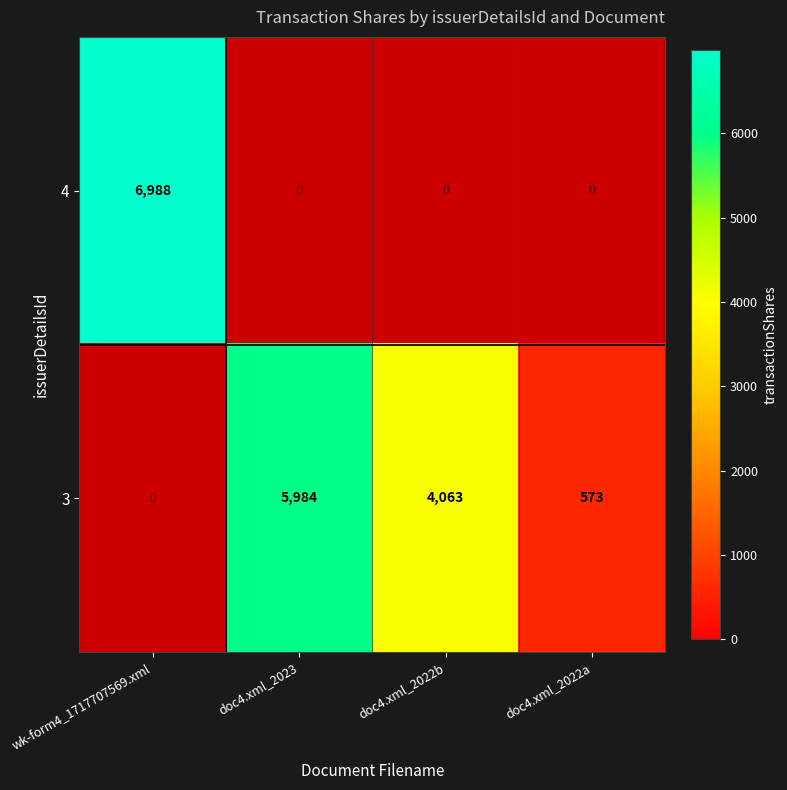

Is it true that 3 equals 928.0 at doc4.xml_2022a?

False